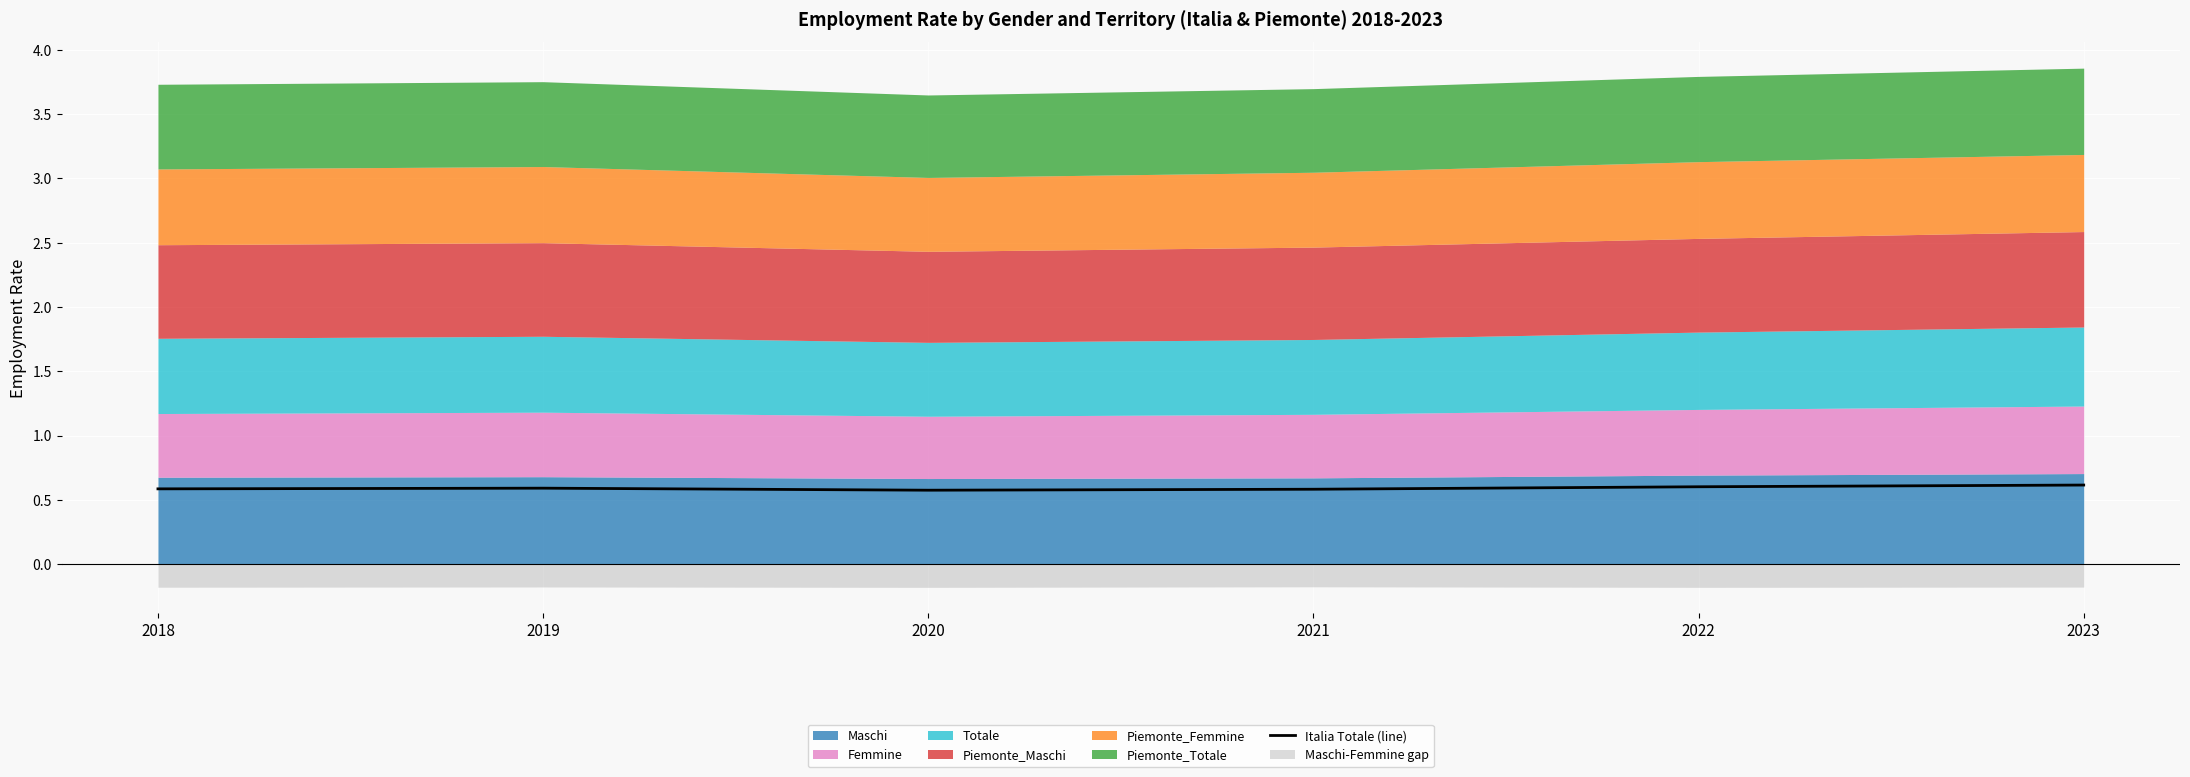

Which category has the highest value across all series?

2023